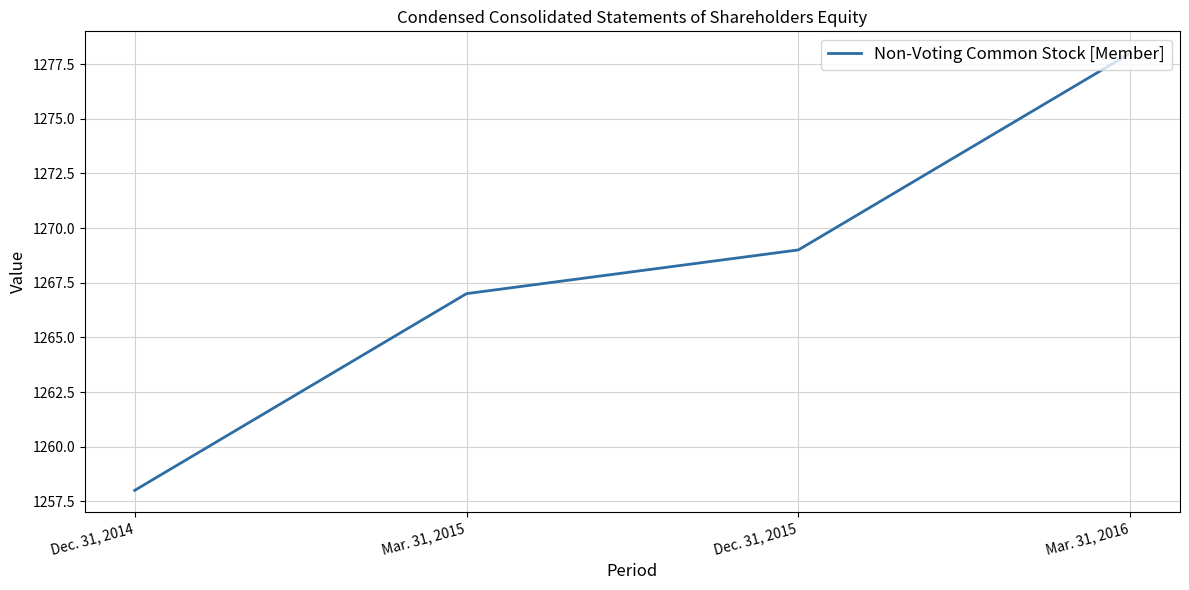

What position from the left is Mar. 31, 2016?

4